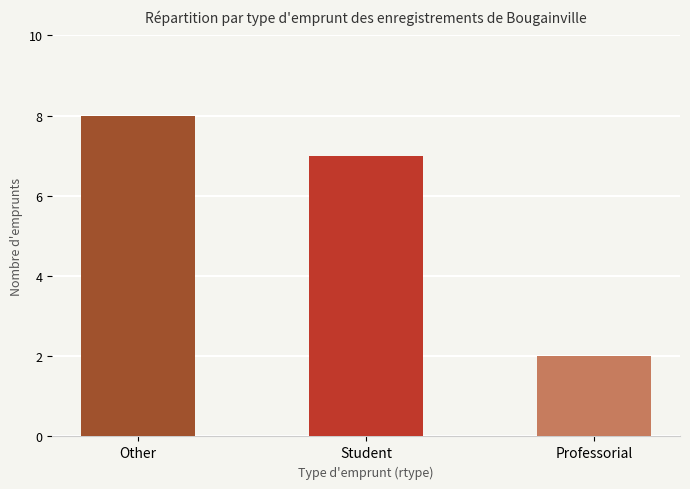

What is the average value?

6